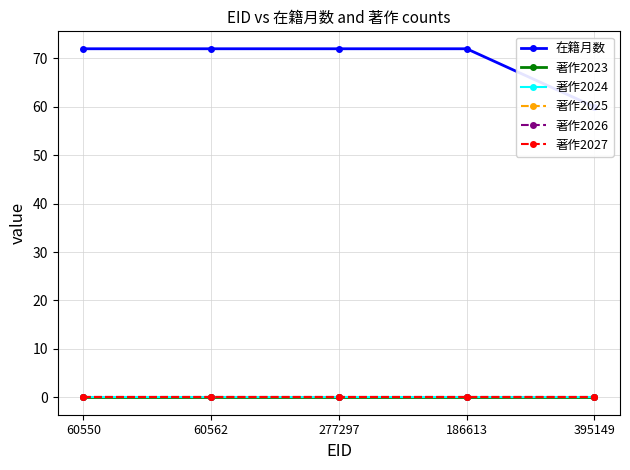

Which category has the lowest value across all series?

60550